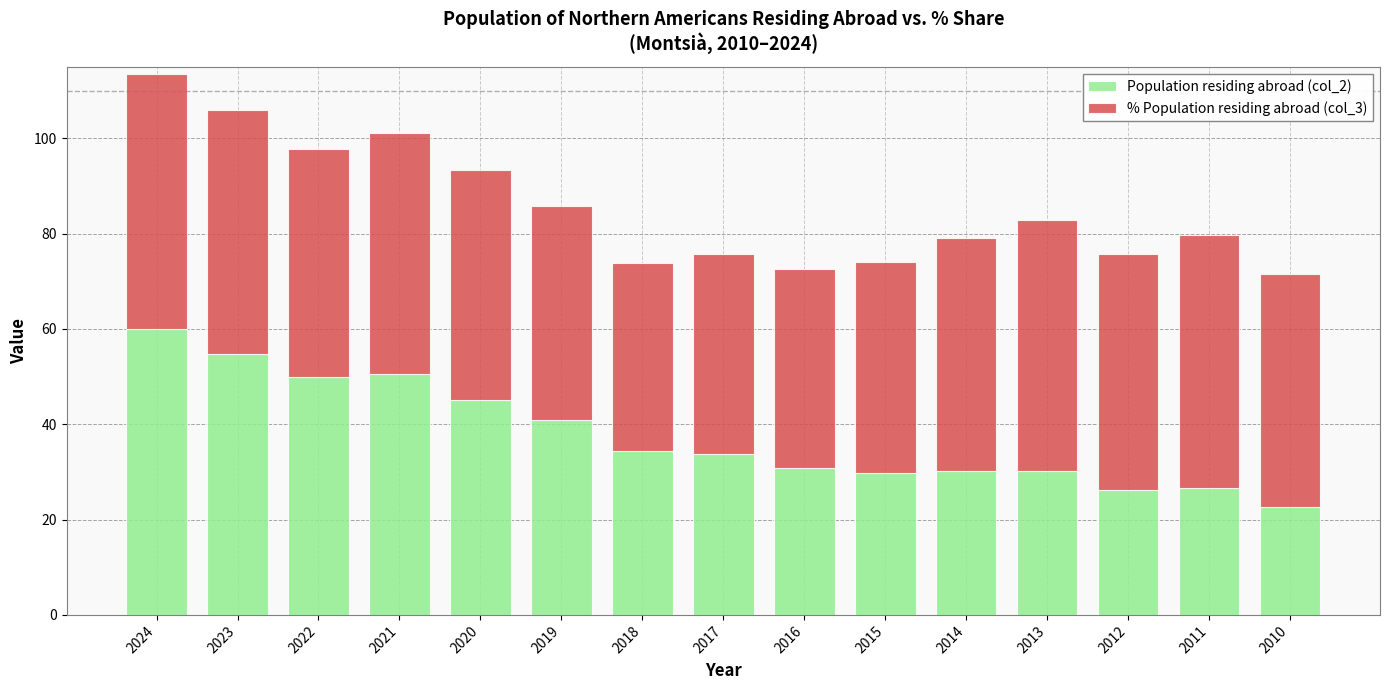

The value of Population residing abroad (col_2) at 2011 is 12.7. True or false?

False